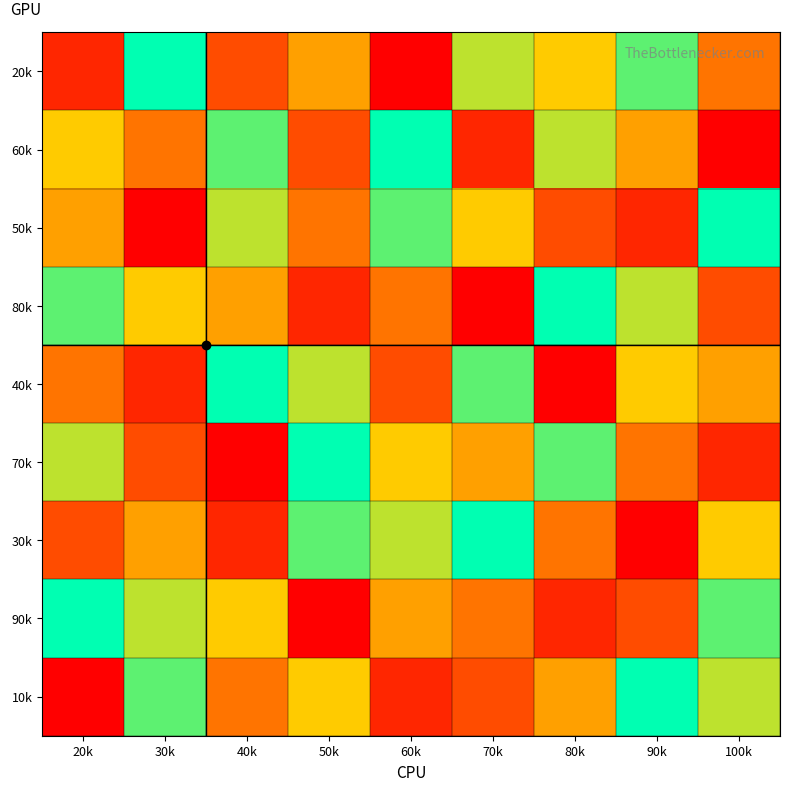

Which label corresponds to the smallest value in the chart?

60k